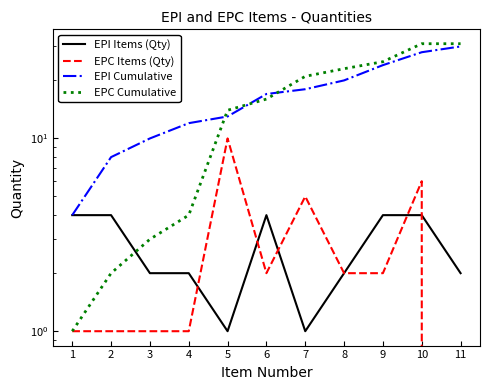

Reading right to left, transcribe all the data shown in this chart.

EPI Items (Qty): 11=2	10=4	9=4	8=2	7=1	6=4	5=1	4=2	3=2	2=4	1=4
EPC Items (Qty): 11=0	10=6	9=2	8=2	7=5	6=2	5=10	4=1	3=1	2=1	1=1
EPI Cumulative: 11=30	10=28	9=24	8=20	7=18	6=17	5=13	4=12	3=10	2=8	1=4
EPC Cumulative: 11=31	10=31	9=25	8=23	7=21	6=16	5=14	4=4	3=3	2=2	1=1